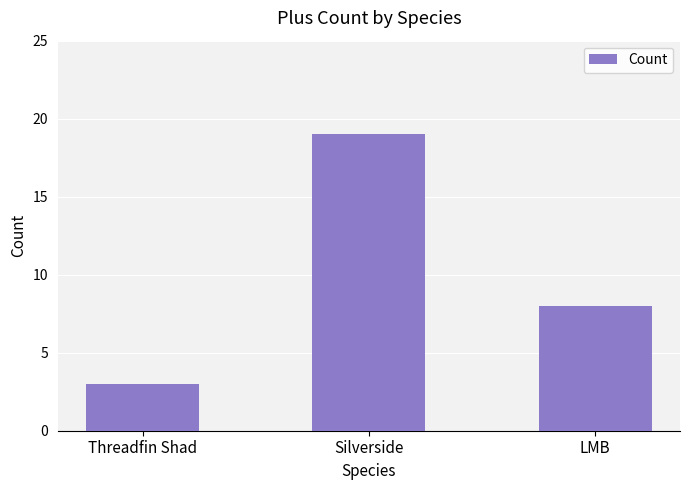

Rank the categories by value from lowest to highest.

Threadfin Shad, LMB, Silverside